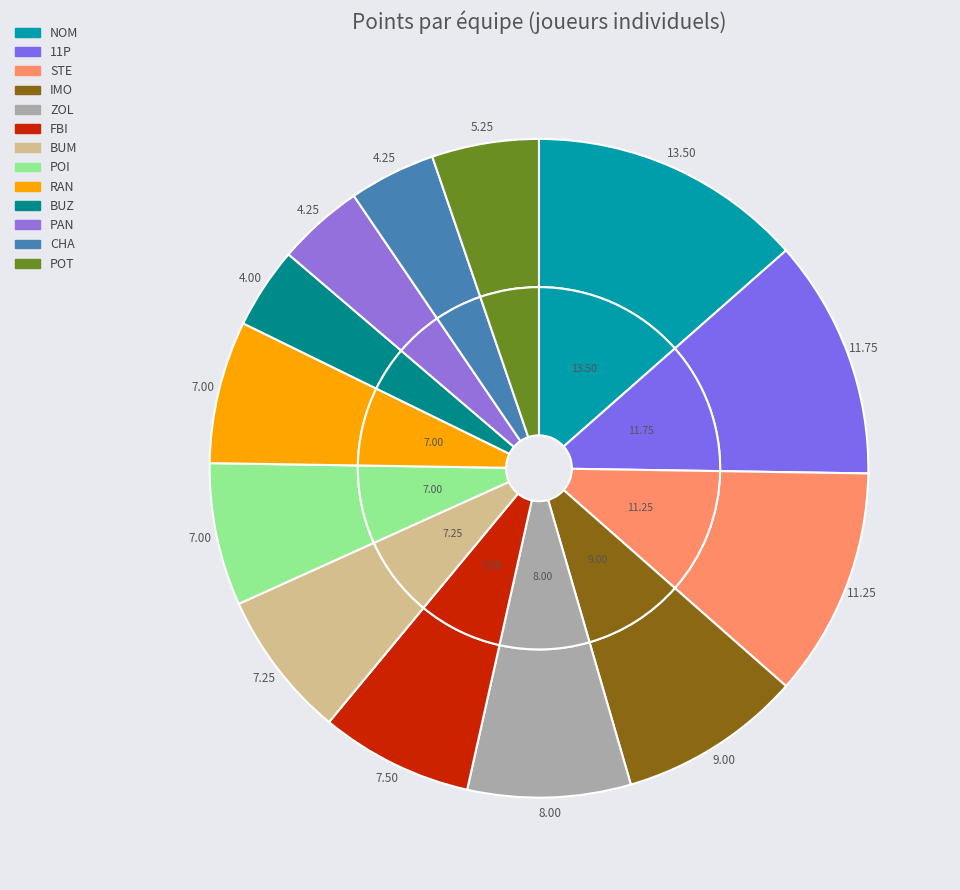

Is it true that RAN is 15% of the pie?

False